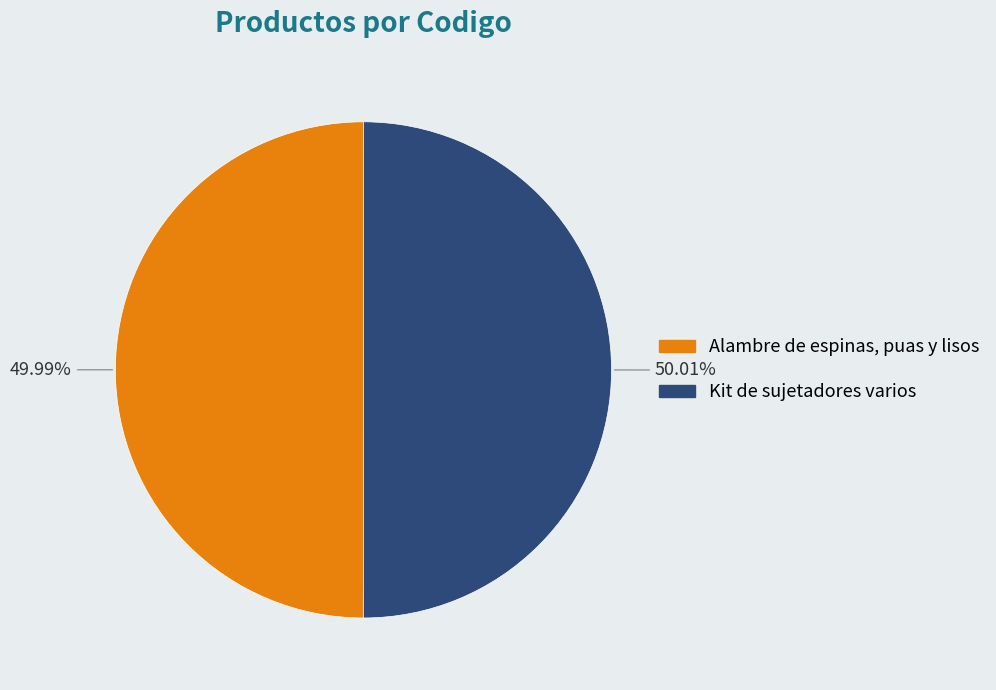

Approximately how many times larger is the value at Alambre de espinas, puas y lisos compared to Kit de sujetadores varios?

1.0